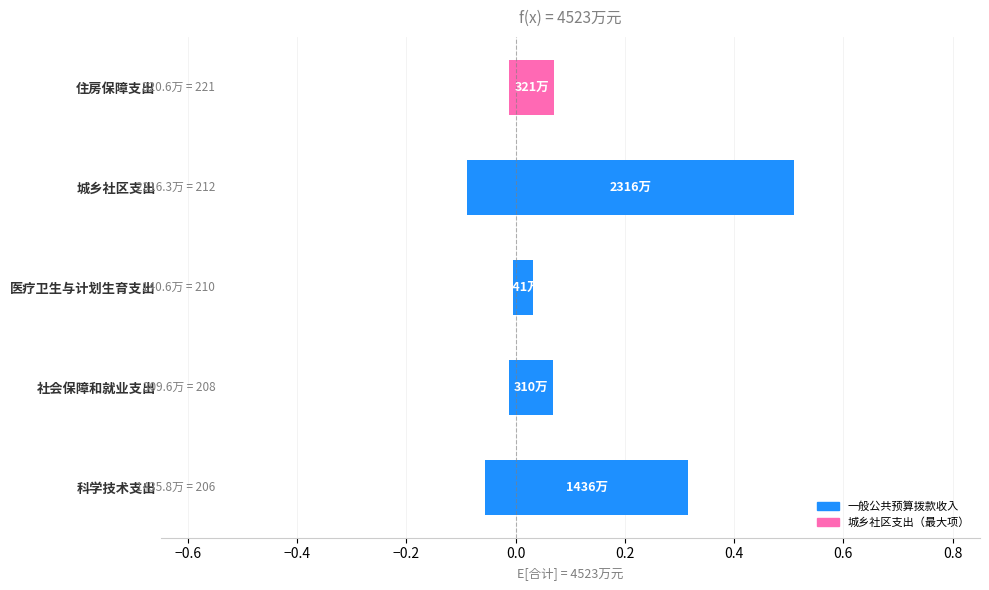

What is the maximum value shown in the chart?

0.6